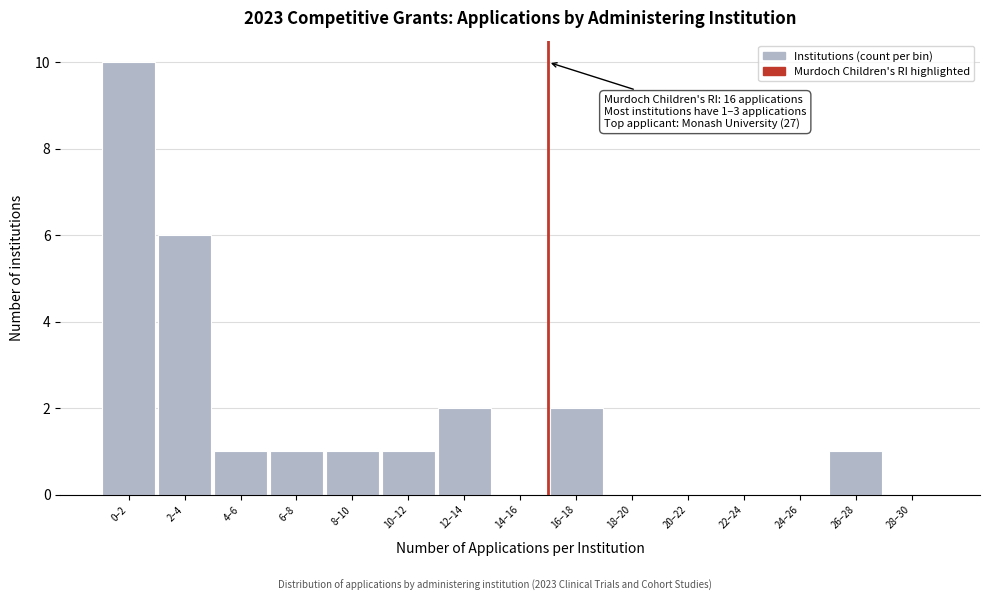

Reading left to right, list all the values displayed in this chart.

0–2=10	2–4=6	4–6=1	6–8=1	8–10=1	10–12=1	12–14=2	14–16=0	16–18=2	18–20=0	20–22=0	22–24=0	24–26=0	26–28=1	28–30=0